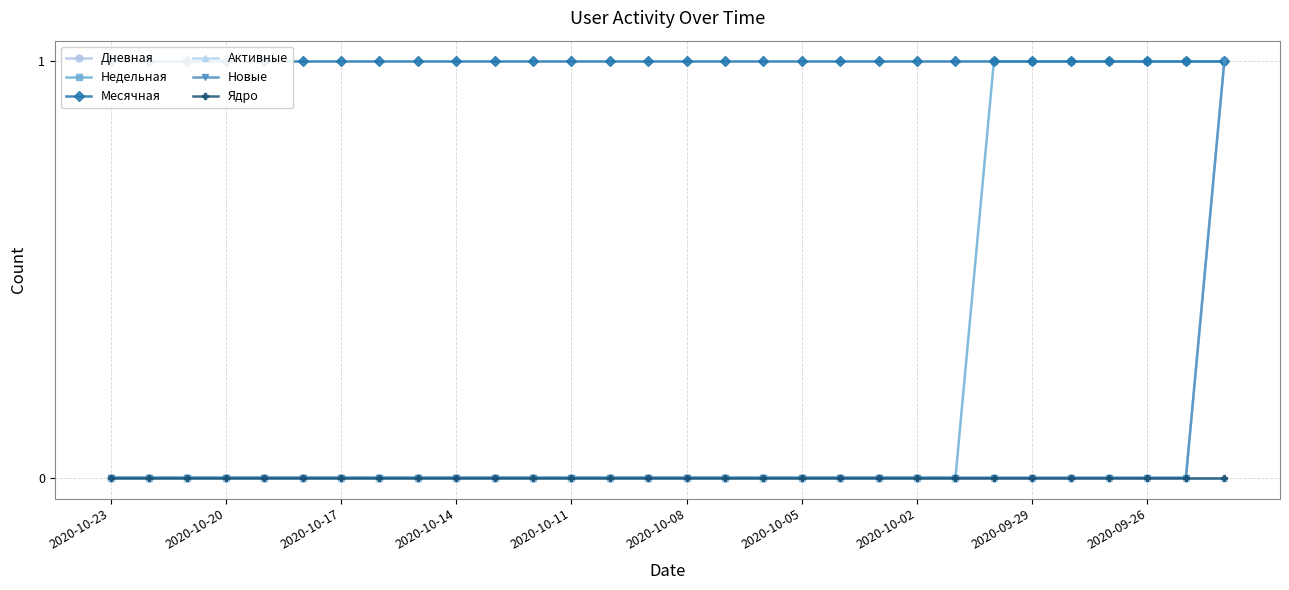

Which series has the largest total across all categories?

Месячная